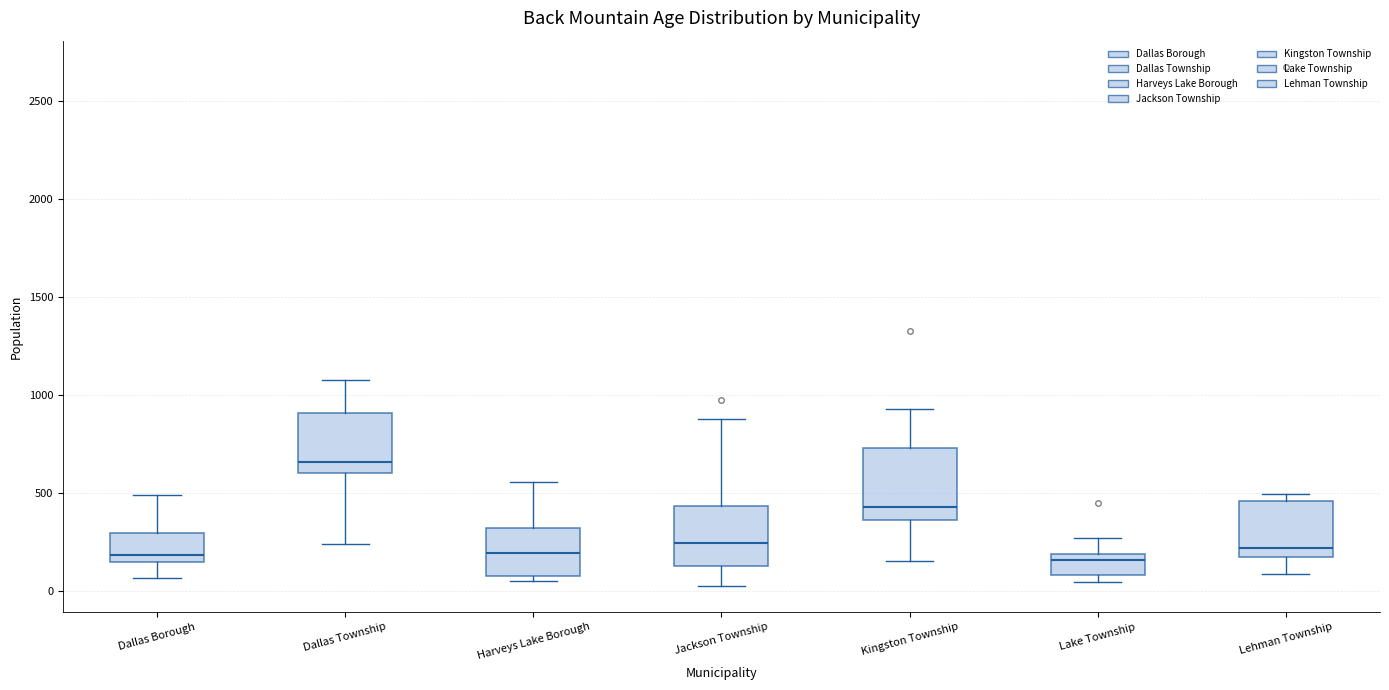

Comparing the boxes themselves (not the whiskers), which one is the tallest?

Kingston Township